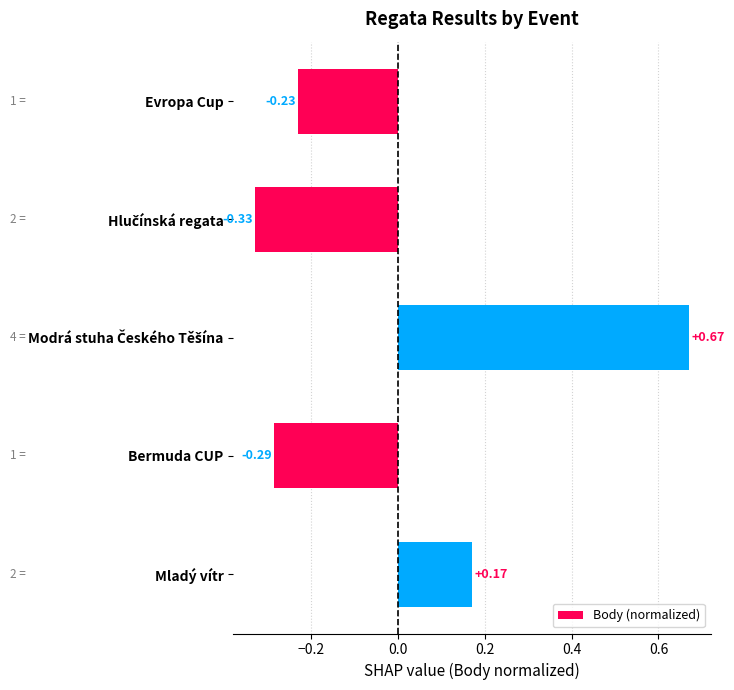

How many values are below zero?

3